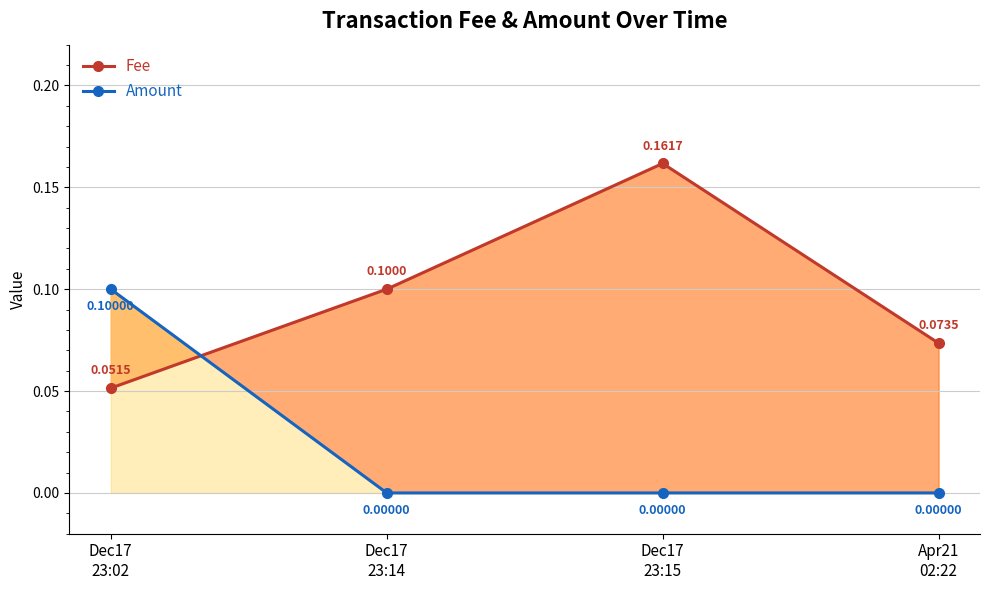

What position from the left is Apr21
02:22?

4